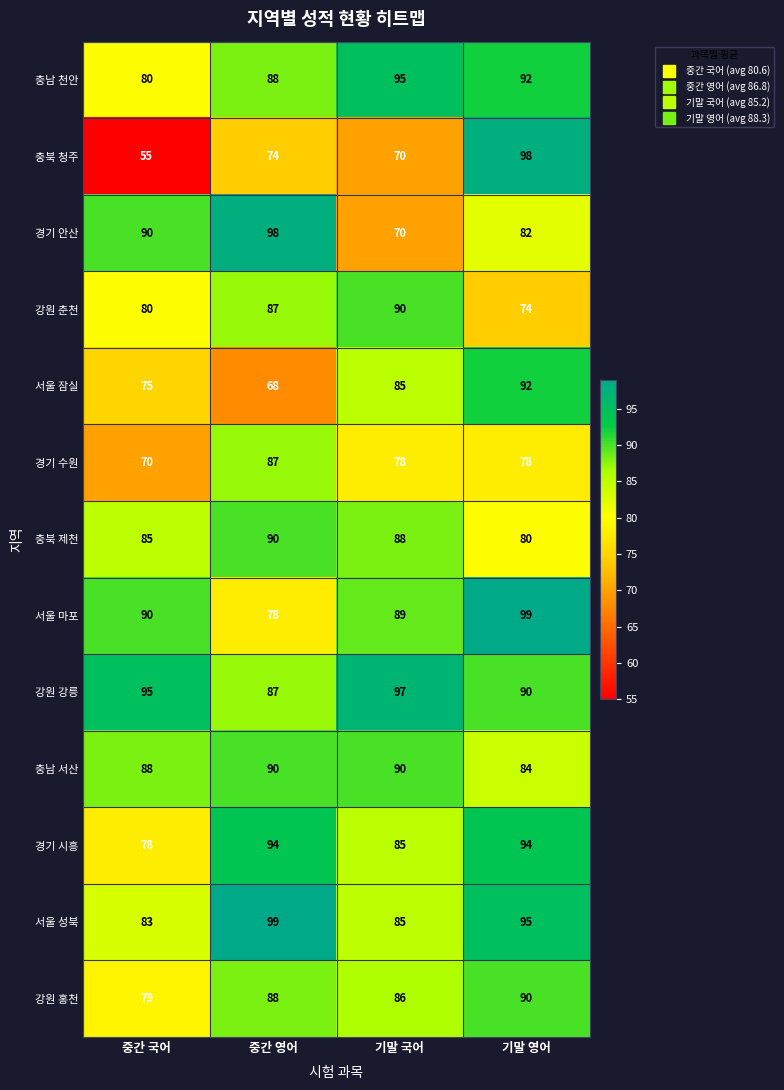

What value does the 강원 강릉 series have at 기말 국어, to the nearest 5?

95